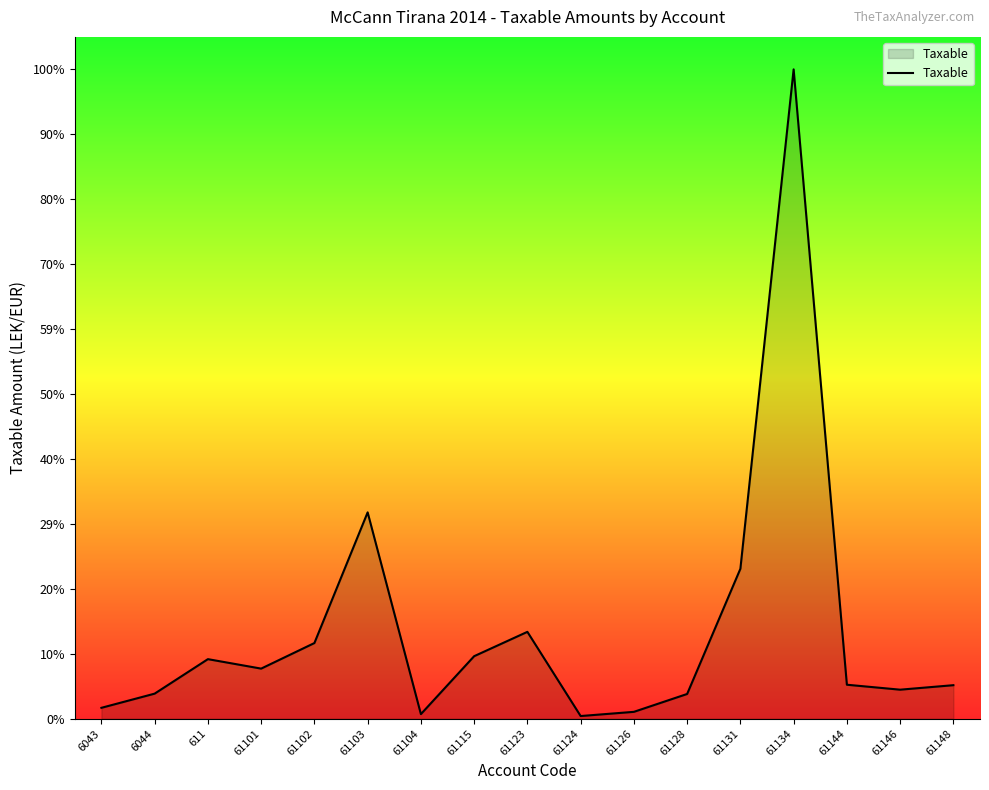

What is the difference between the maximum and second lowest values?

14781959.8